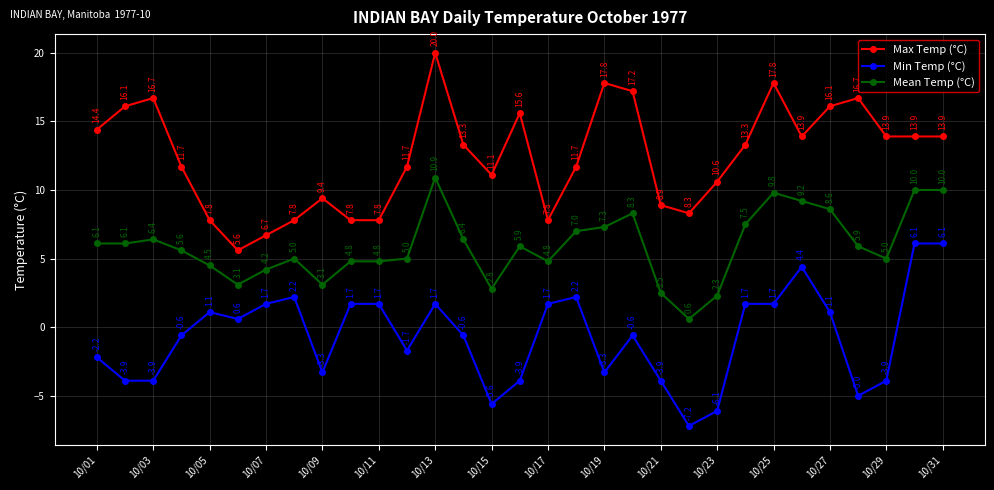

At how many categories does at least one series exceed 16?

8